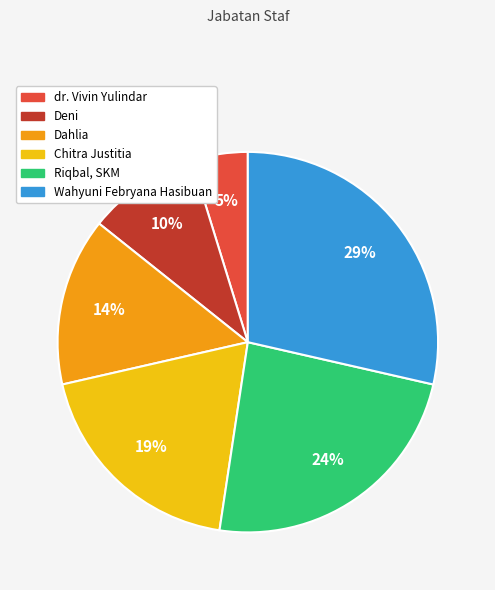

To the nearest percent, what percentage of the pie is dr. Vivin Yulindar?

5%